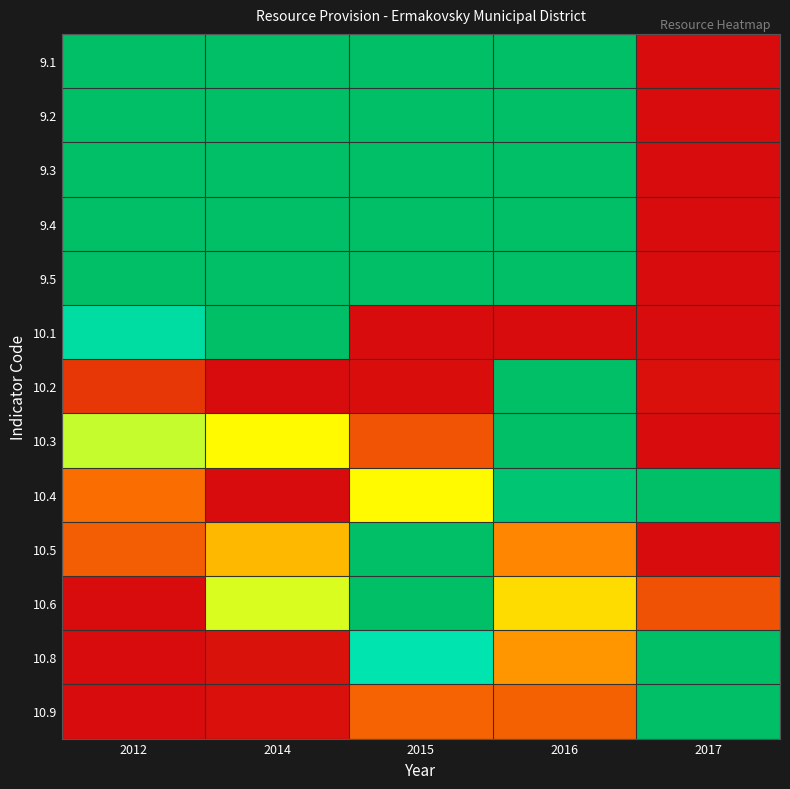

At which category is the sum across all series the highest?

2016